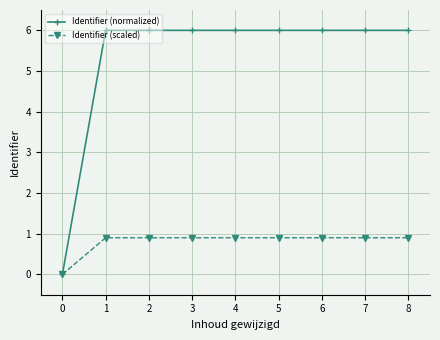

What is the value of the Identifier (scaled) point at the 5th from the left?

0.9